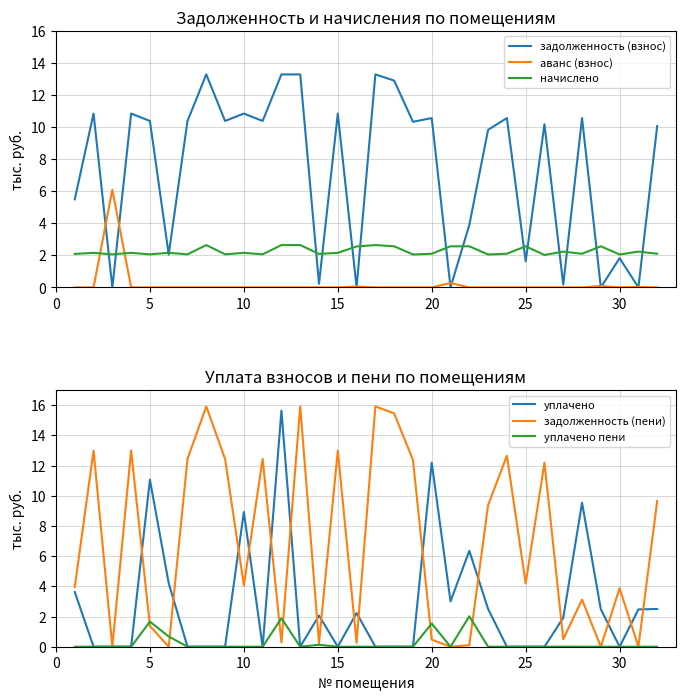

What is the difference between the highest and lowest values at 25?

4.2